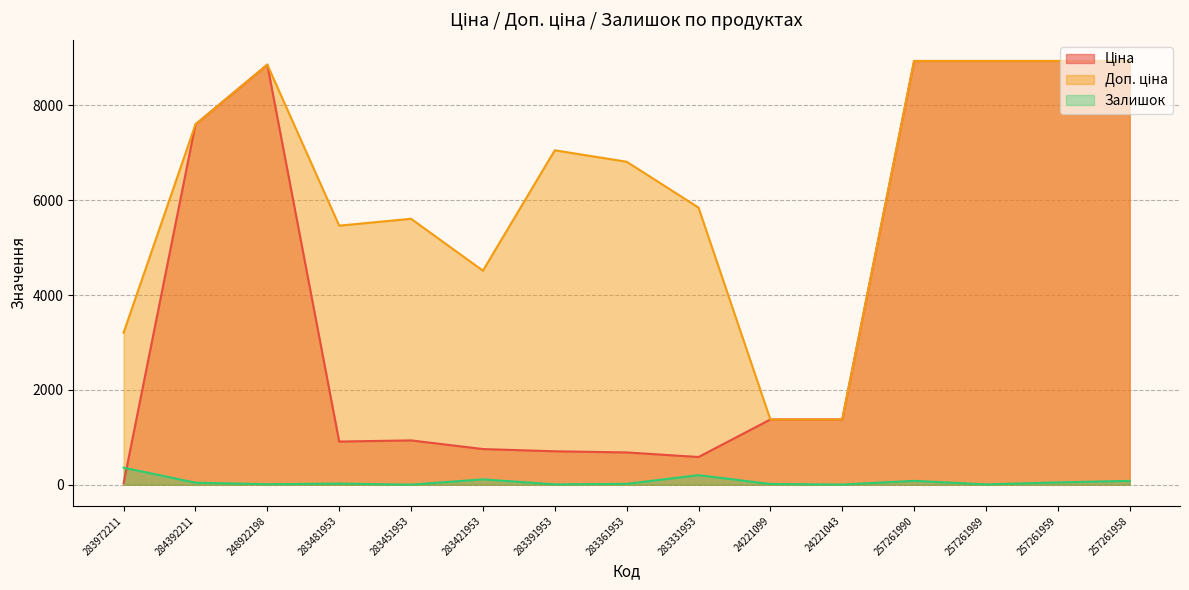

True or false: Ціна has a value of 8934.1 at 257261959.

True